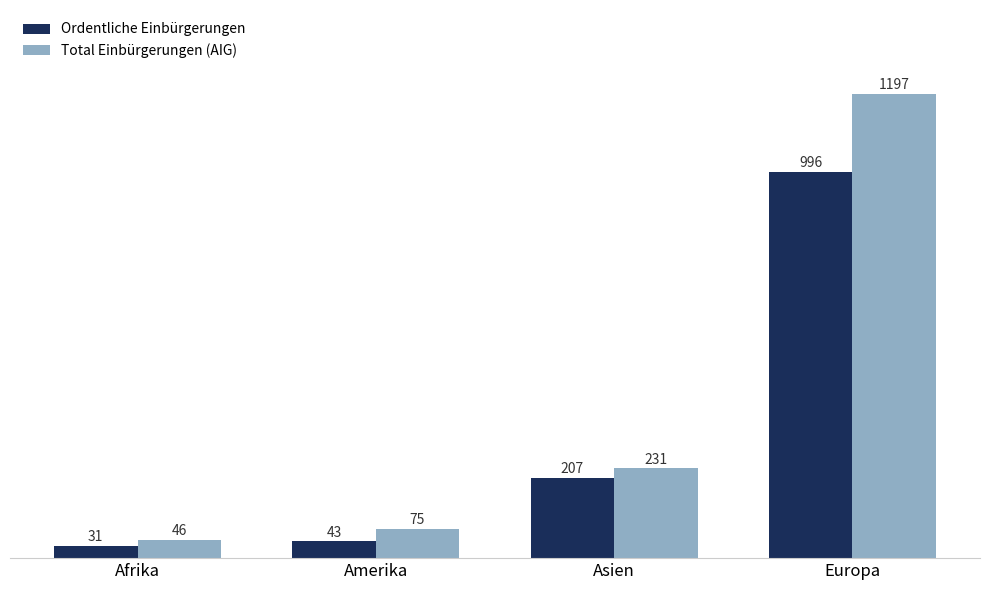

What are all the series names shown in the legend?

Ordentliche Einbürgerungen, Total Einbürgerungen (AIG)